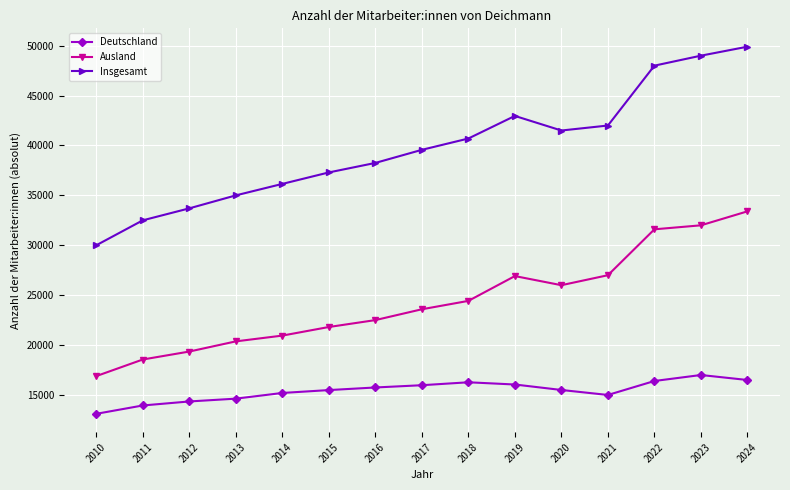

How many interior local valleys does the Insgesamt series have?

1